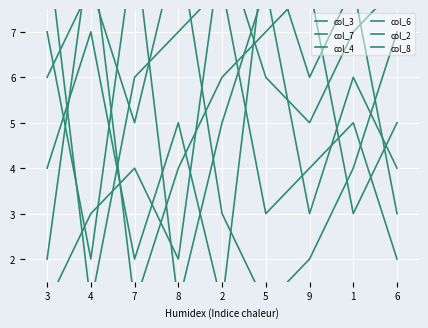

What is the label of the 1st point from the right?

6